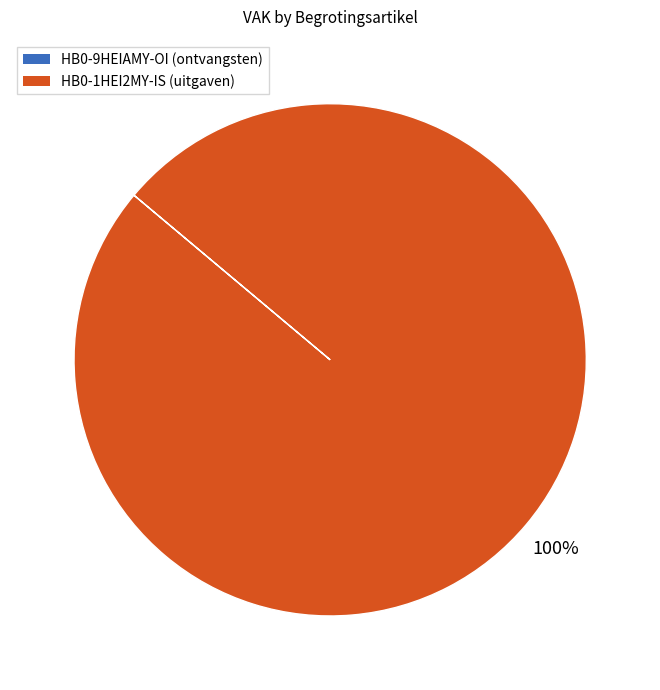

Is there any slice that represents more than half of the pie?

Yes